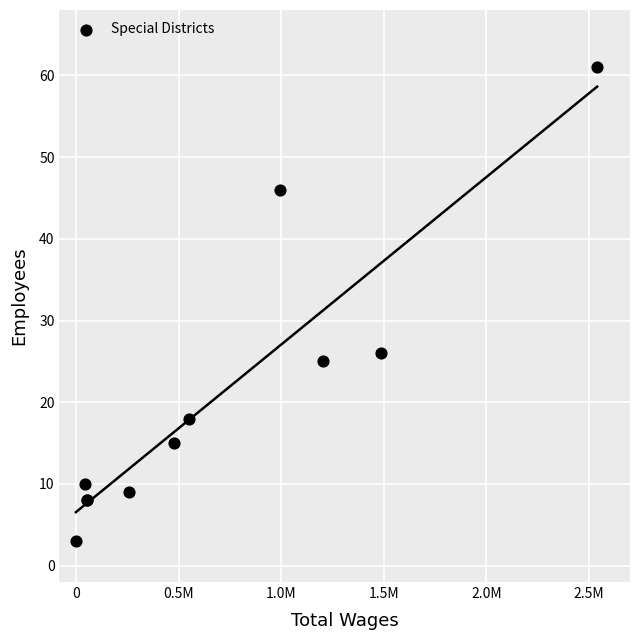

What Y value in the scatter plot is closest to 32?

26